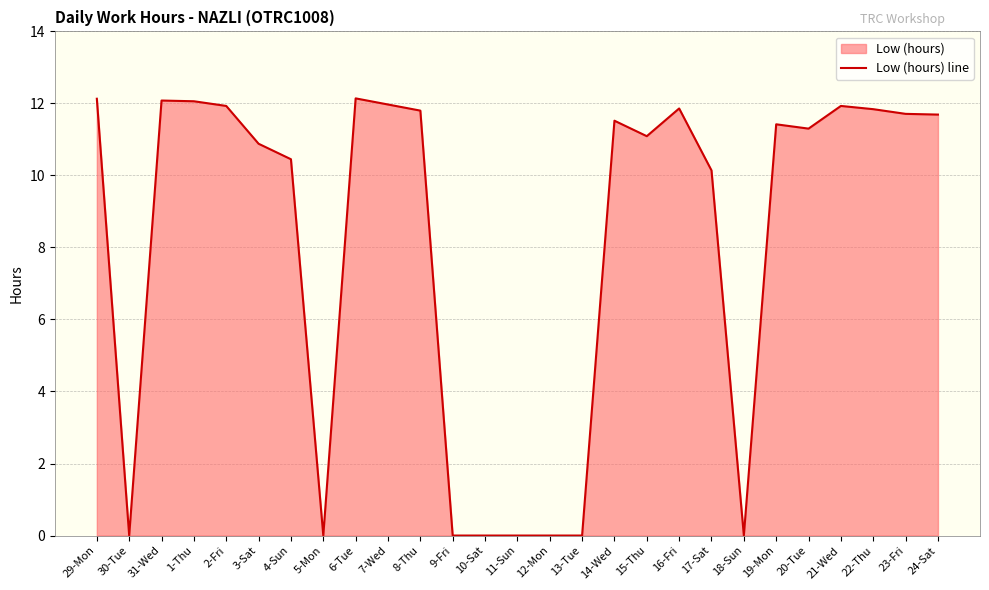

Which category has the lowest value across all series?

30-Tue